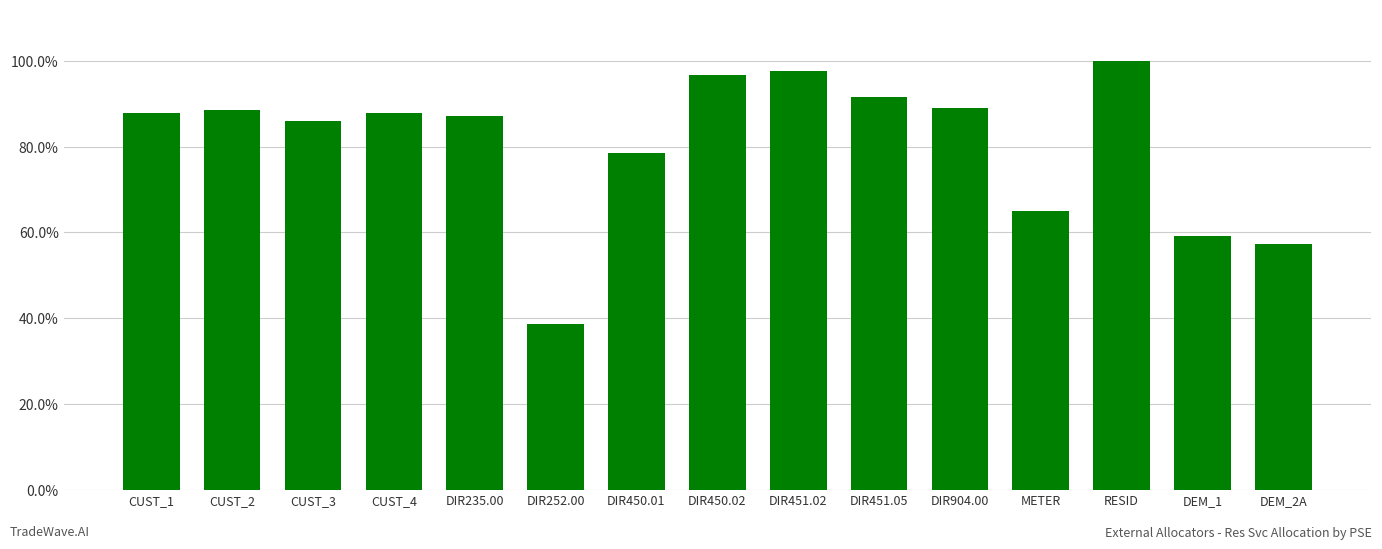

Does the chart contain stacked bars?

No